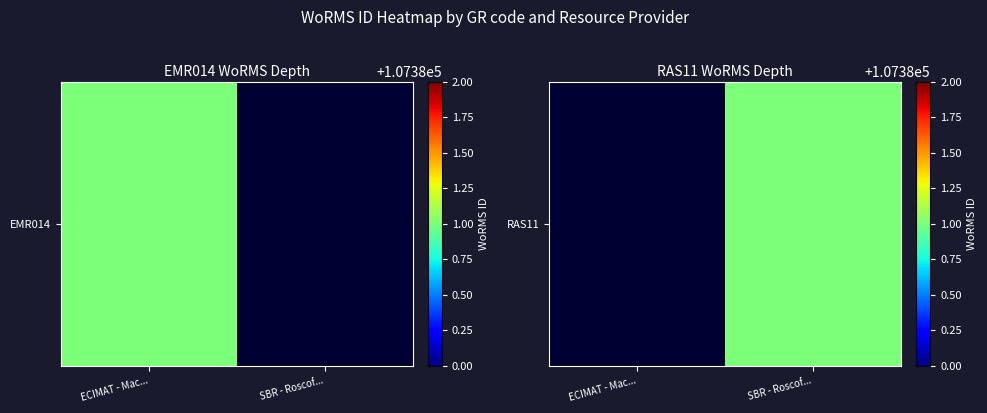

List the labels in order of value, smallest first.

ECIMAT - Mac..., SBR - Roscof...